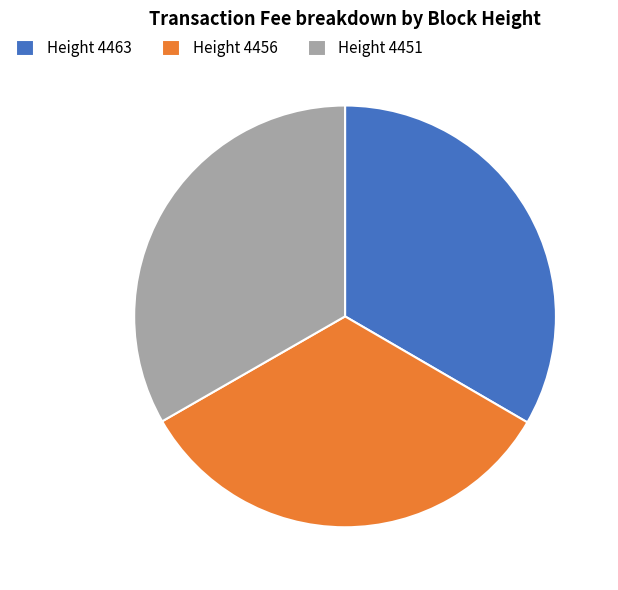

Is the sum of Height 4451 and Height 4463 greater than half?

Yes